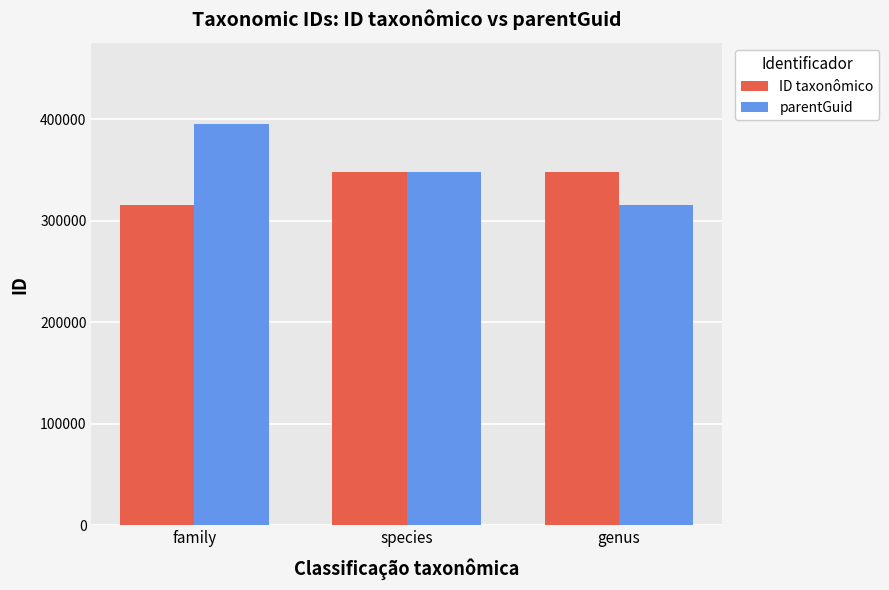

Rank the categories by parentGuid value from highest to lowest.

family, species, genus